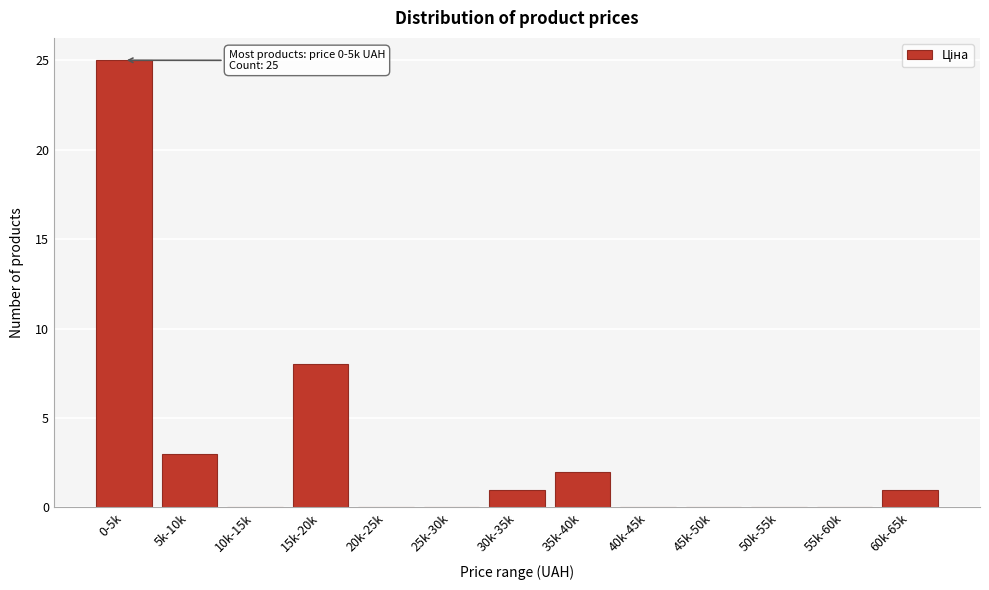

Reading left to right, what are all the values shown in this chart?

0-5k=25	5k-10k=3	10k-15k=0	15k-20k=8	20k-25k=0	25k-30k=0	30k-35k=1	35k-40k=2	40k-45k=0	45k-50k=0	50k-55k=0	55k-60k=0	60k-65k=1